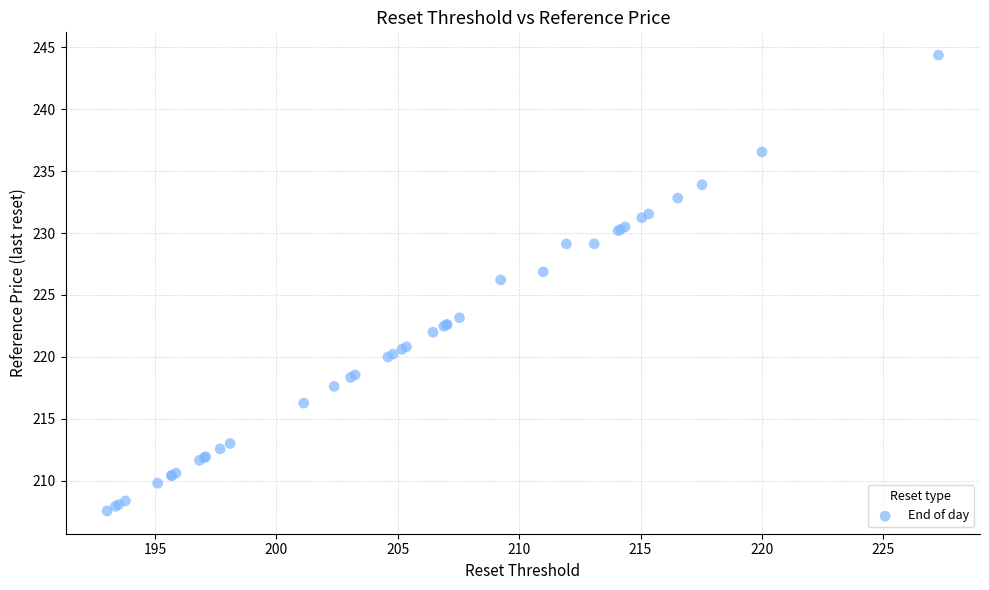

What Y value in the scatter plot is closest to 225?

226.2